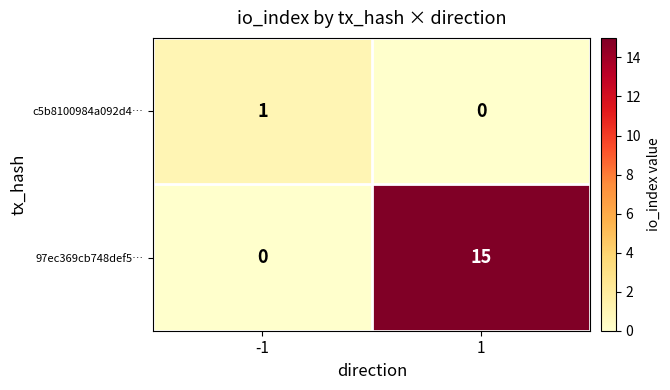

What is the average value of the 97ec369cb748def5… series?

8